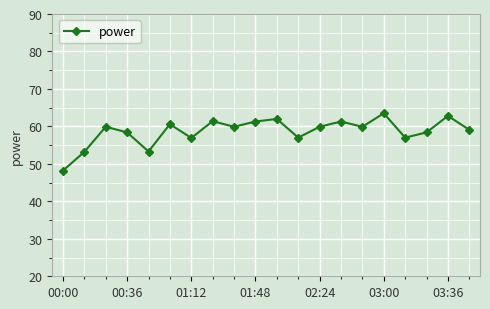

How many points are lower than both their immediate neighbors (excluding endpoints)?

6